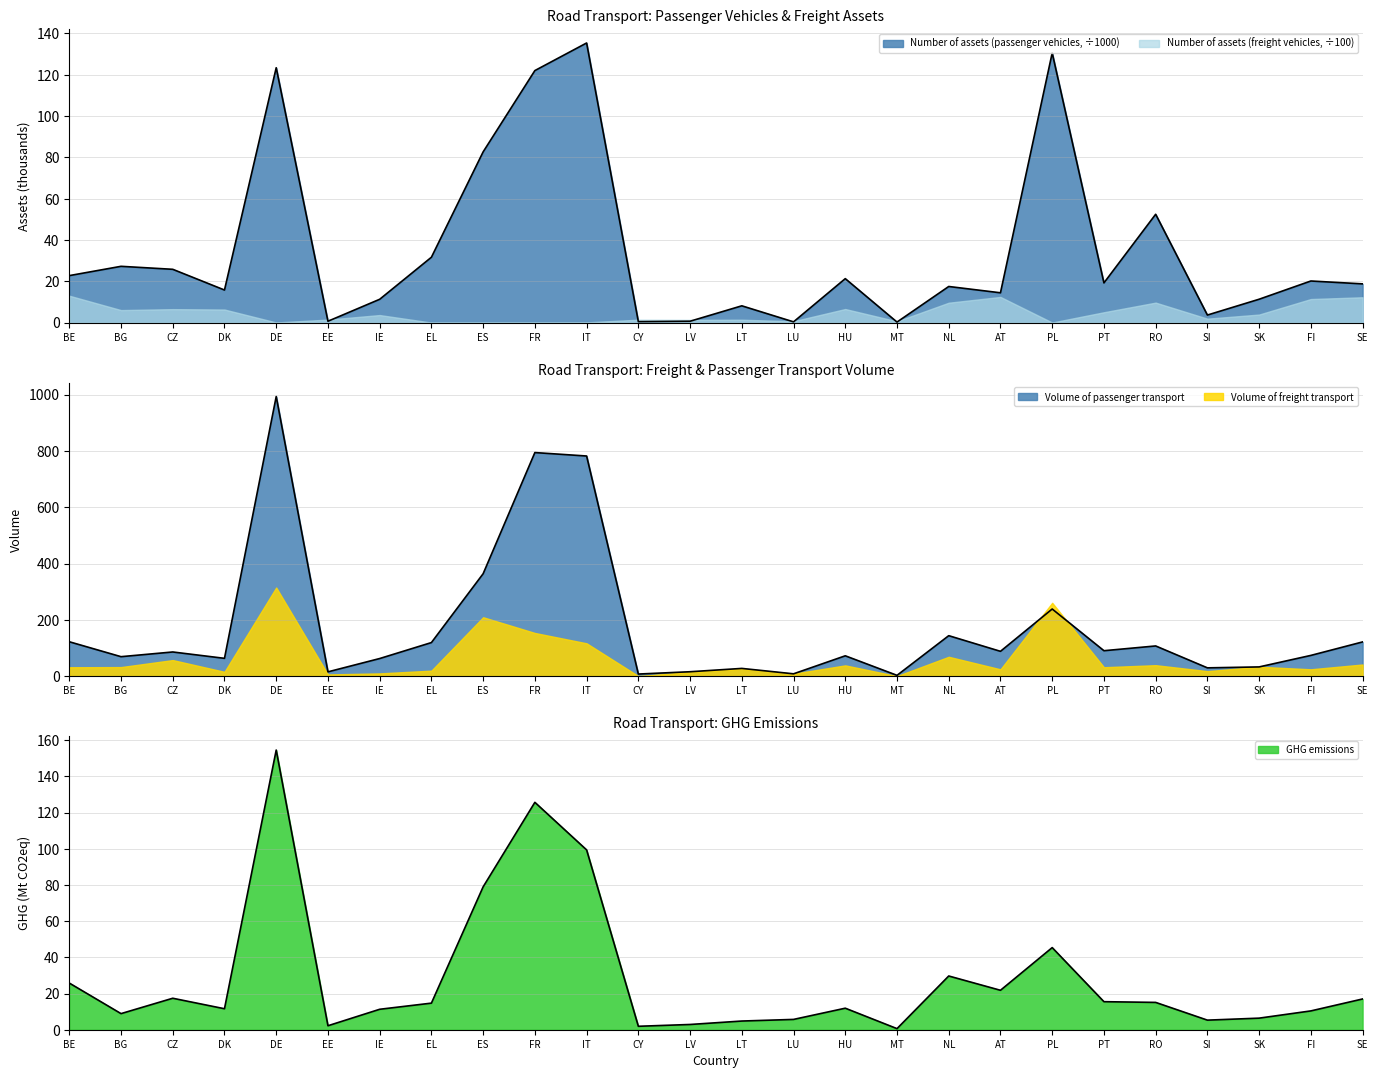

What is the difference between the maximum and second lowest values in the GHG emissions series?

152.7